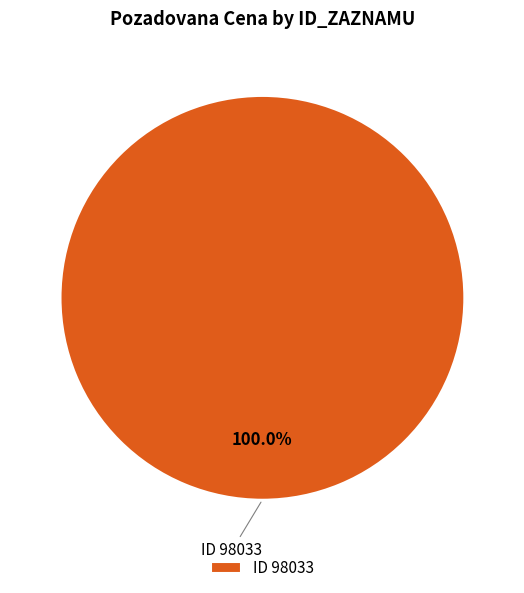

Is there any slice that represents more than half of the pie?

Yes